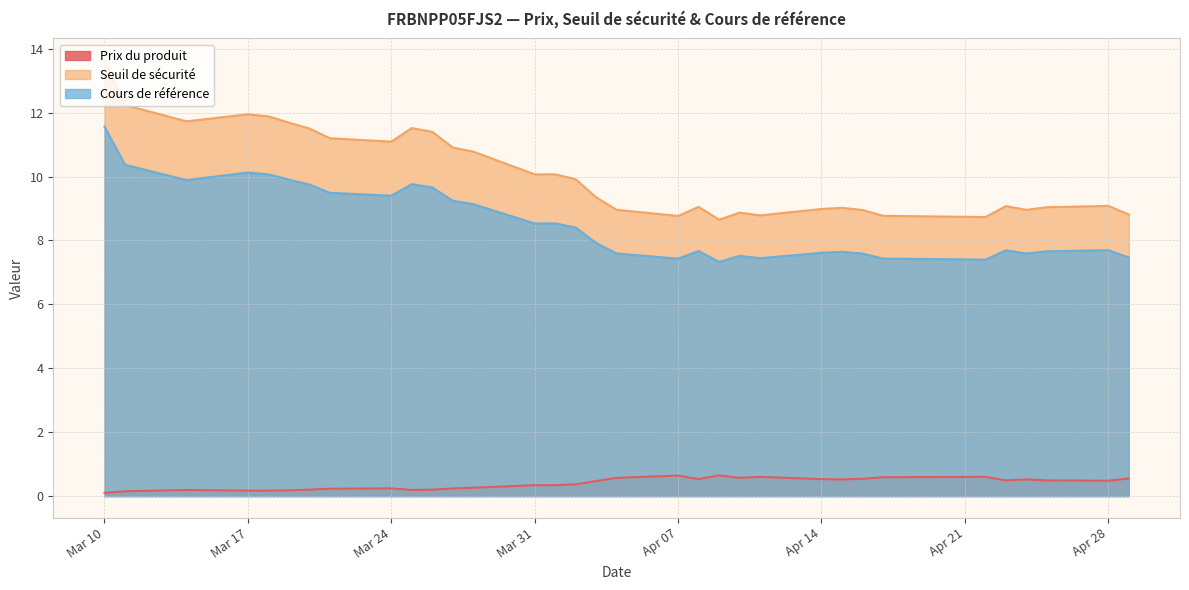

True or false: Prix du produit has a value of 0.3 at 2025-03-25.

False